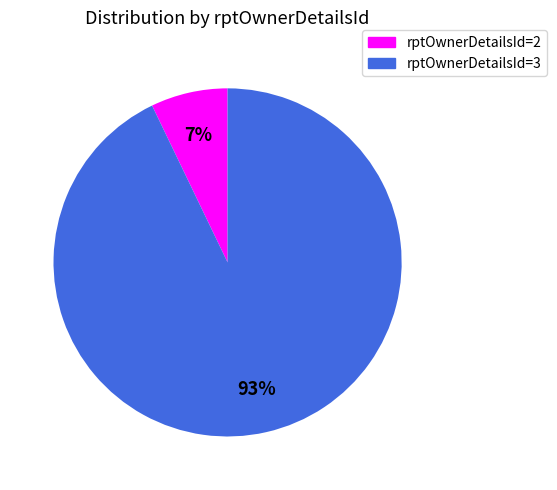

To the nearest percent, what is the average slice percentage?

50%